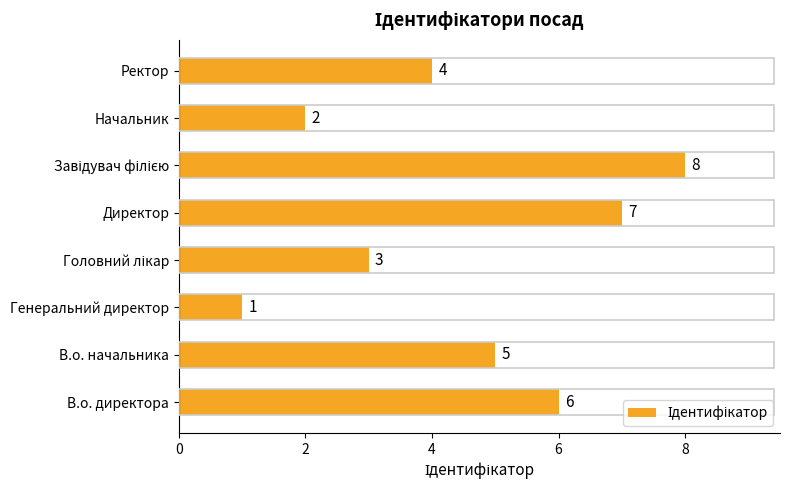

Count the number of data series in this chart.

1